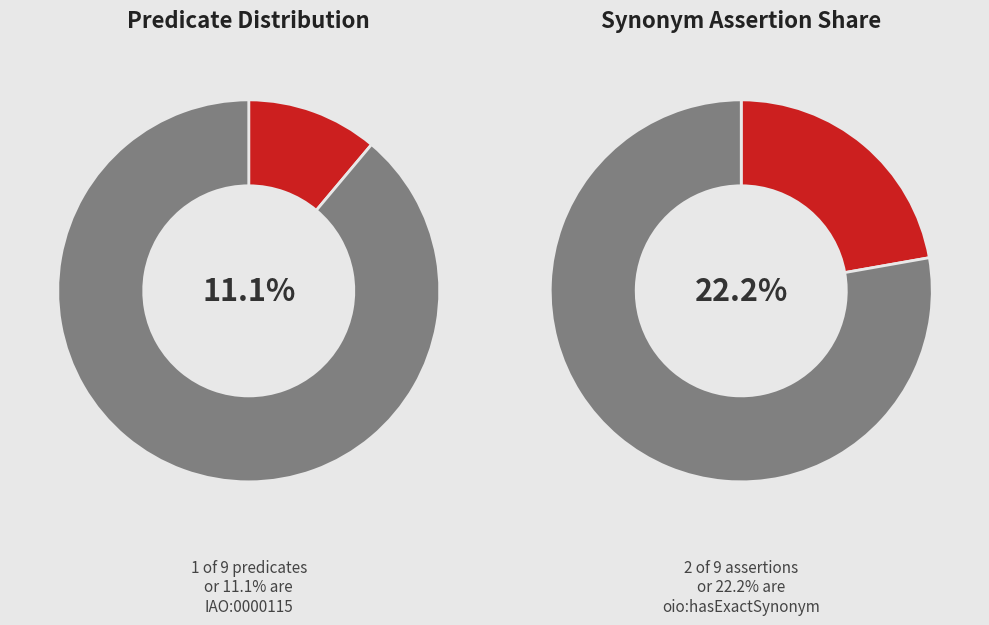

Do oio:hasDbXref and rdf:type together represent more than half of the pie?

No